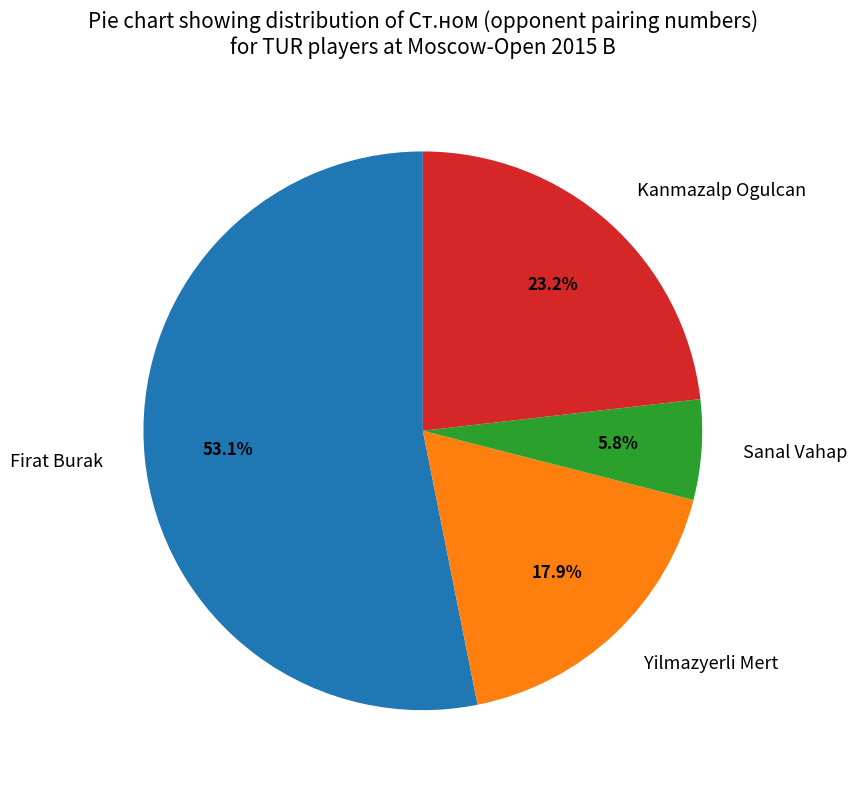

Which category accounts for the majority?

Firat Burak